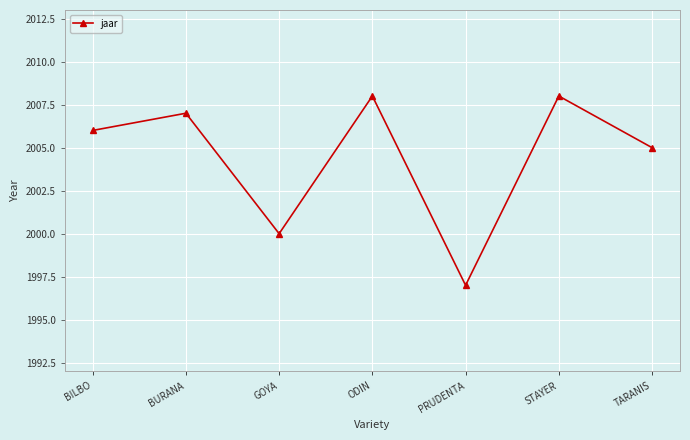

How many values are below 2006?

3